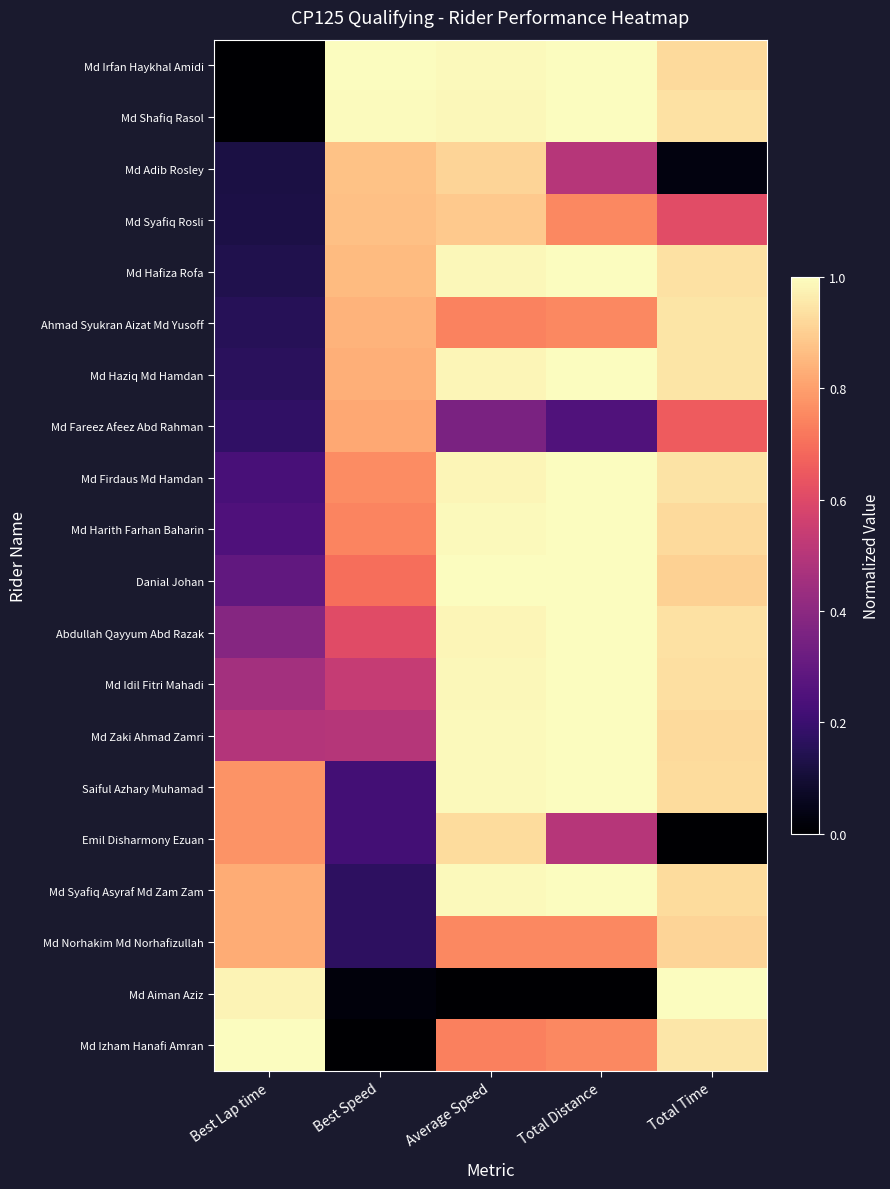

At Best Lap time, list the series in order from smallest to largest.

Md Irfan Haykhal Amidi, Md Shafiq Rasol, Md Adib Rosley, Md Syafiq Rosli, Md Hafiza Rofa, Ahmad Syukran Aizat Md Yusoff, Md Haziq Md Hamdan, Md Fareez Afeez Abd Rahman, Md Firdaus Md Hamdan, Md Harith Farhan Baharin, Danial Johan, Abdullah Qayyum Abd Razak, Md Idil Fitri Mahadi, Md Zaki Ahmad Zamri, Saiful Azhary Muhamad, Emil Disharmony Ezuan, Md Syafiq Asyraf Md Zam Zam, Md Norhakim Md Norhafizullah, Md Aiman Aziz, Md Izham Hanafi Amran